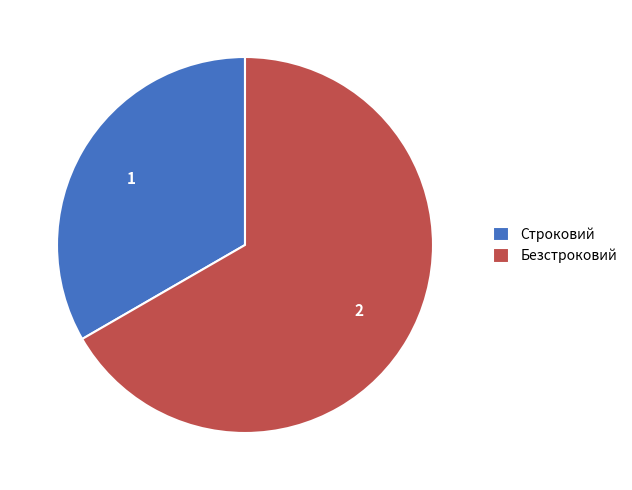

What is the ratio of the value at Строковий to the value at Безстроковий?

0.5